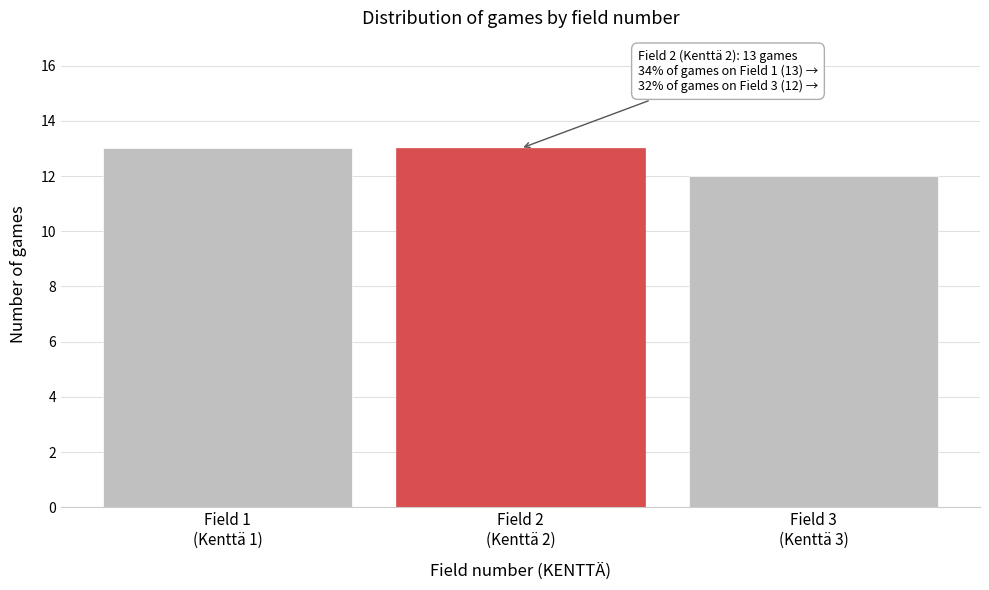

Reading left to right, transcribe all the data shown in this chart.

13	13	12